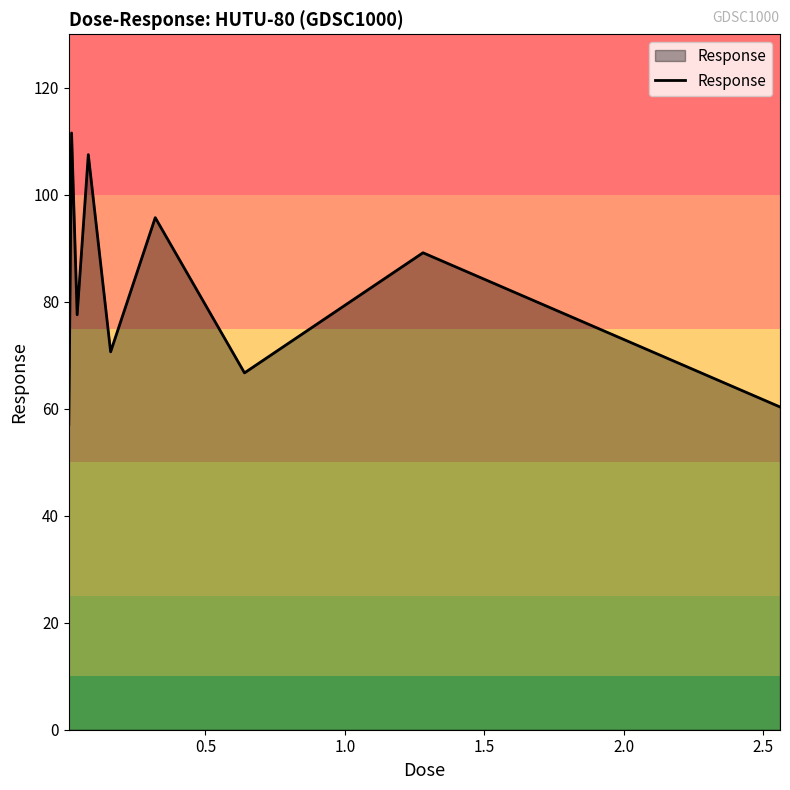

What is the maximum value shown in the chart?

111.6